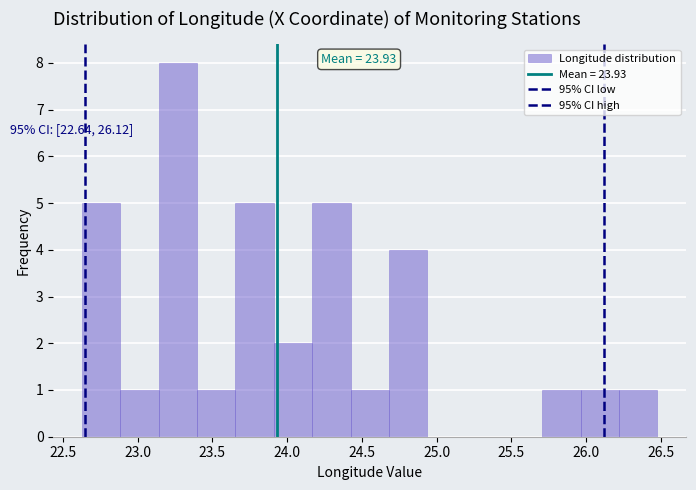

Which range on the x-axis has the tallest bar?

23.15 to 23.40